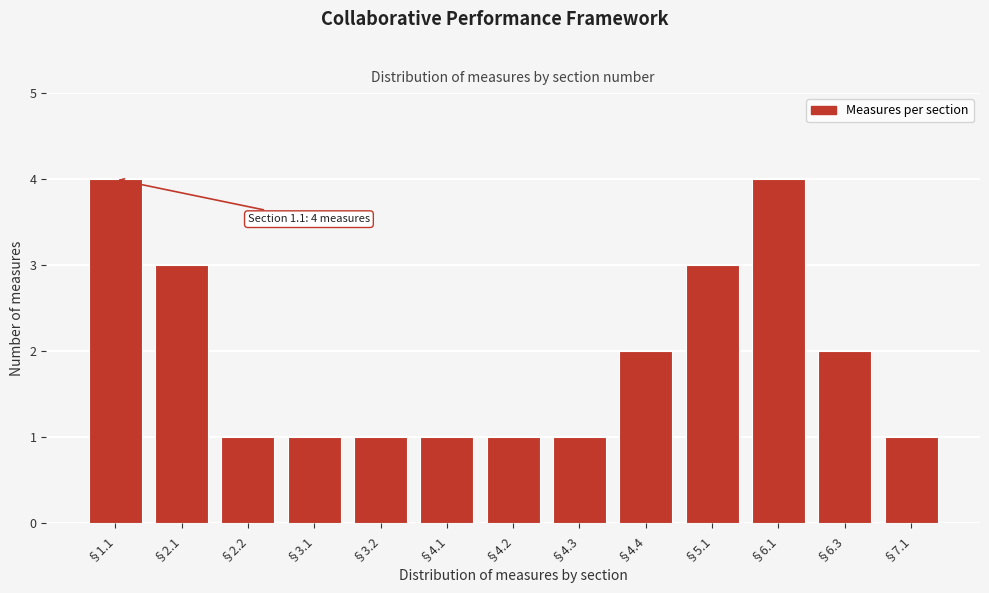

Reading left to right, extract all data points from this chart.

4	3	1	1	1	1	1	1	2	3	4	2	1